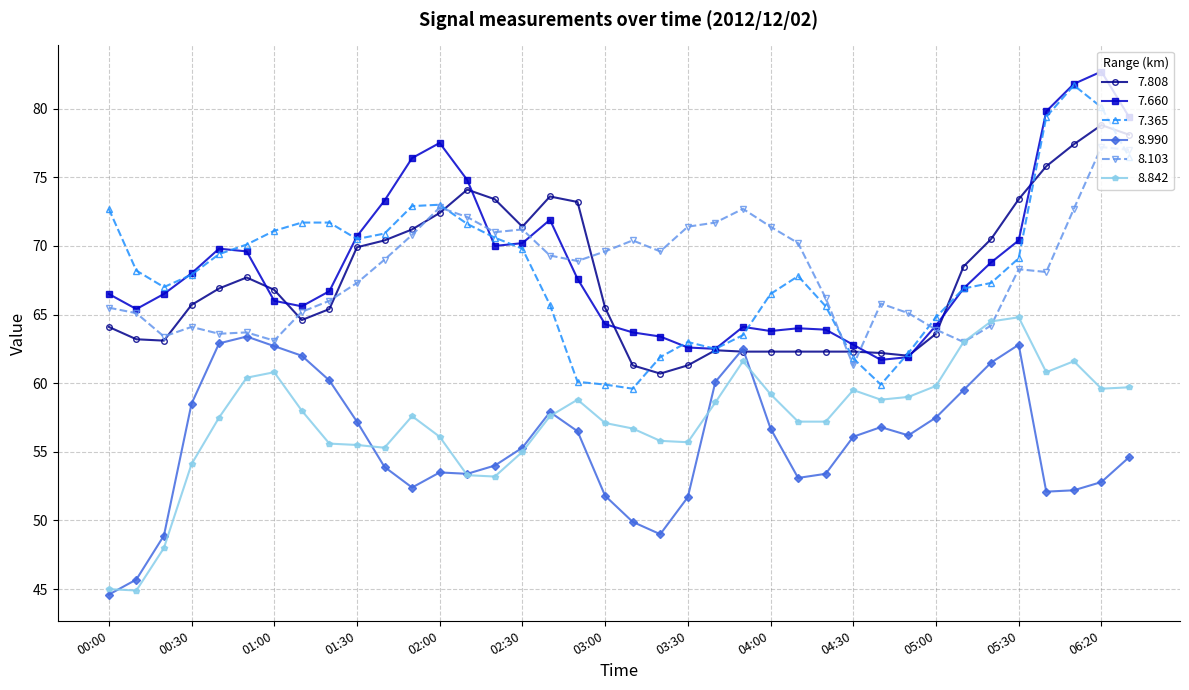

How many lines are shown in the chart?

6